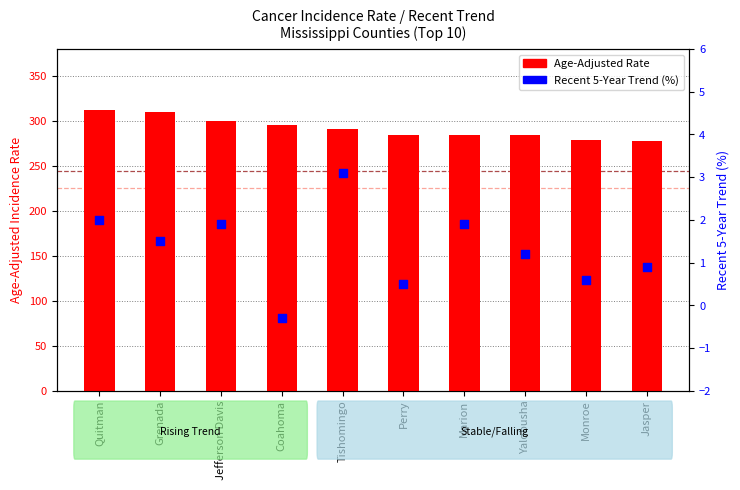

Is the value of Recent 5-Year Trend (%) at Jasper greater than the value of Age-Adjusted Rate at Perry?

No